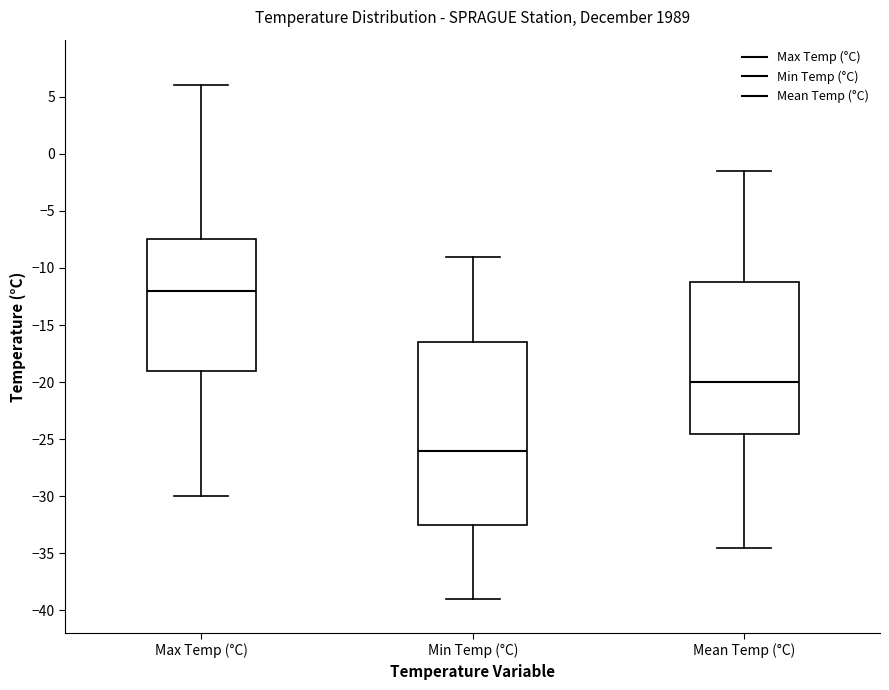

Which box is the tallest, from its lower edge to its upper edge?

Min Temp (°C)